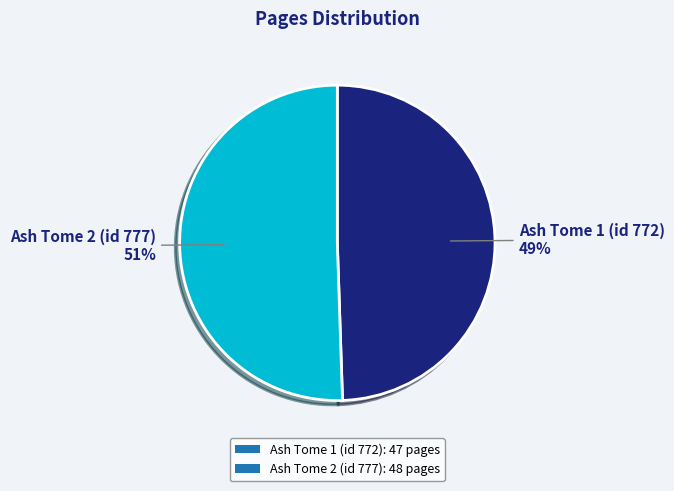

Rank the categories by value from lowest to highest.

Ash Tome 1 (id 772), Ash Tome 2 (id 777)